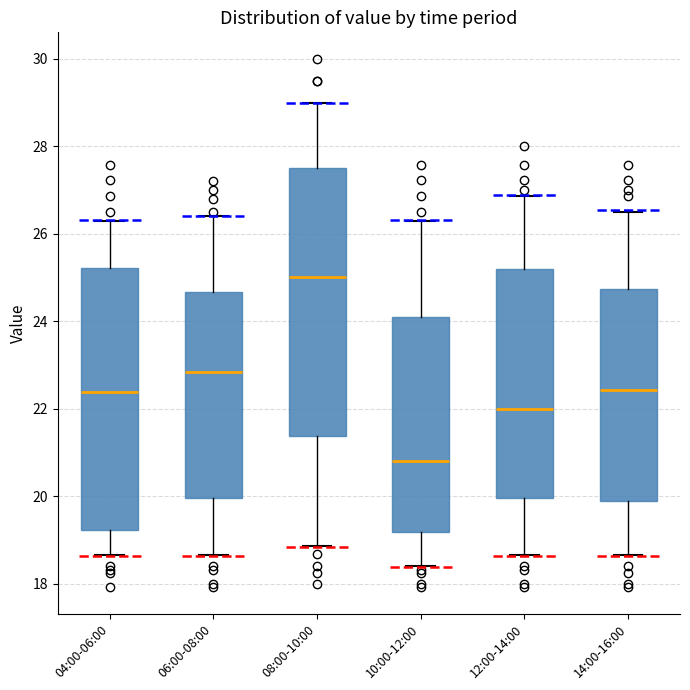

Which box's median line is the highest?

08:00-10:00